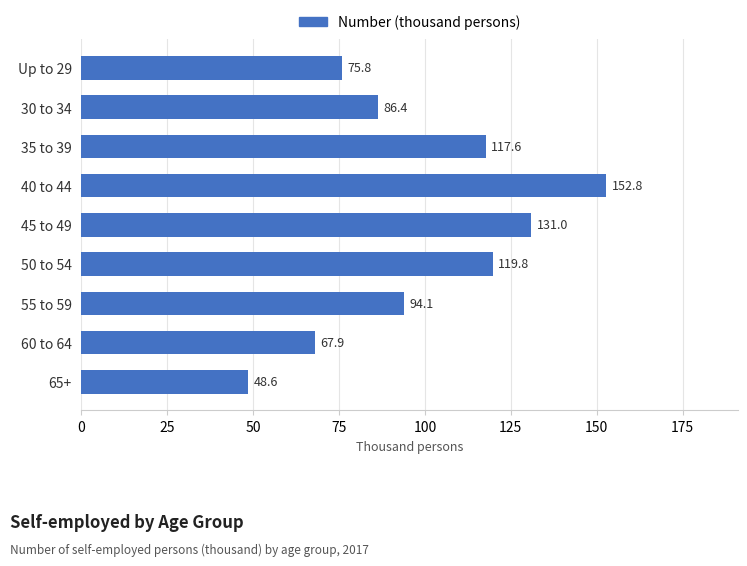

List the labels in order of value, smallest first.

65+, 60 to 64, Up to 29, 30 to 34, 55 to 59, 35 to 39, 50 to 54, 45 to 49, 40 to 44